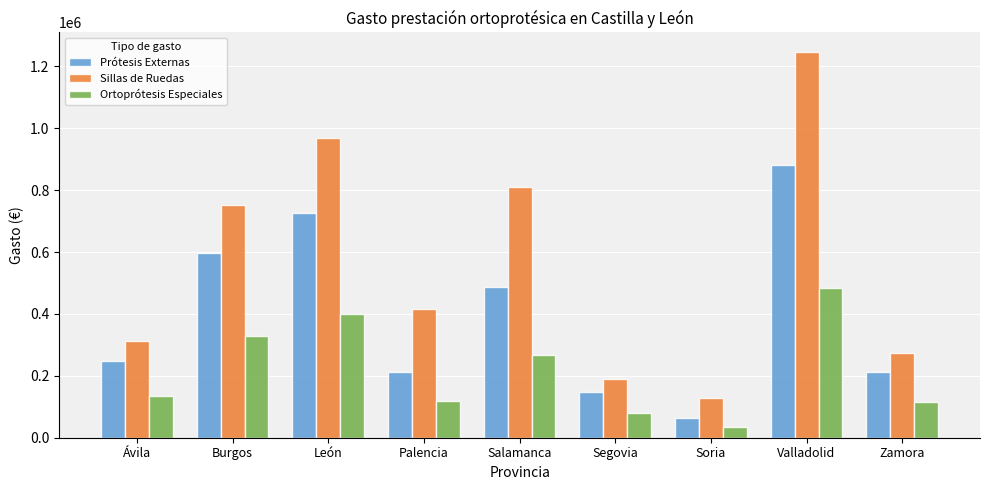

Which series changed the most between Burgos and Salamanca?

Prótesis Externas